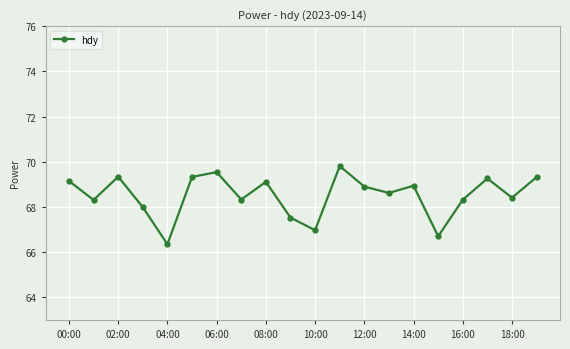

What is the value of the 13th point from the left?

68.9